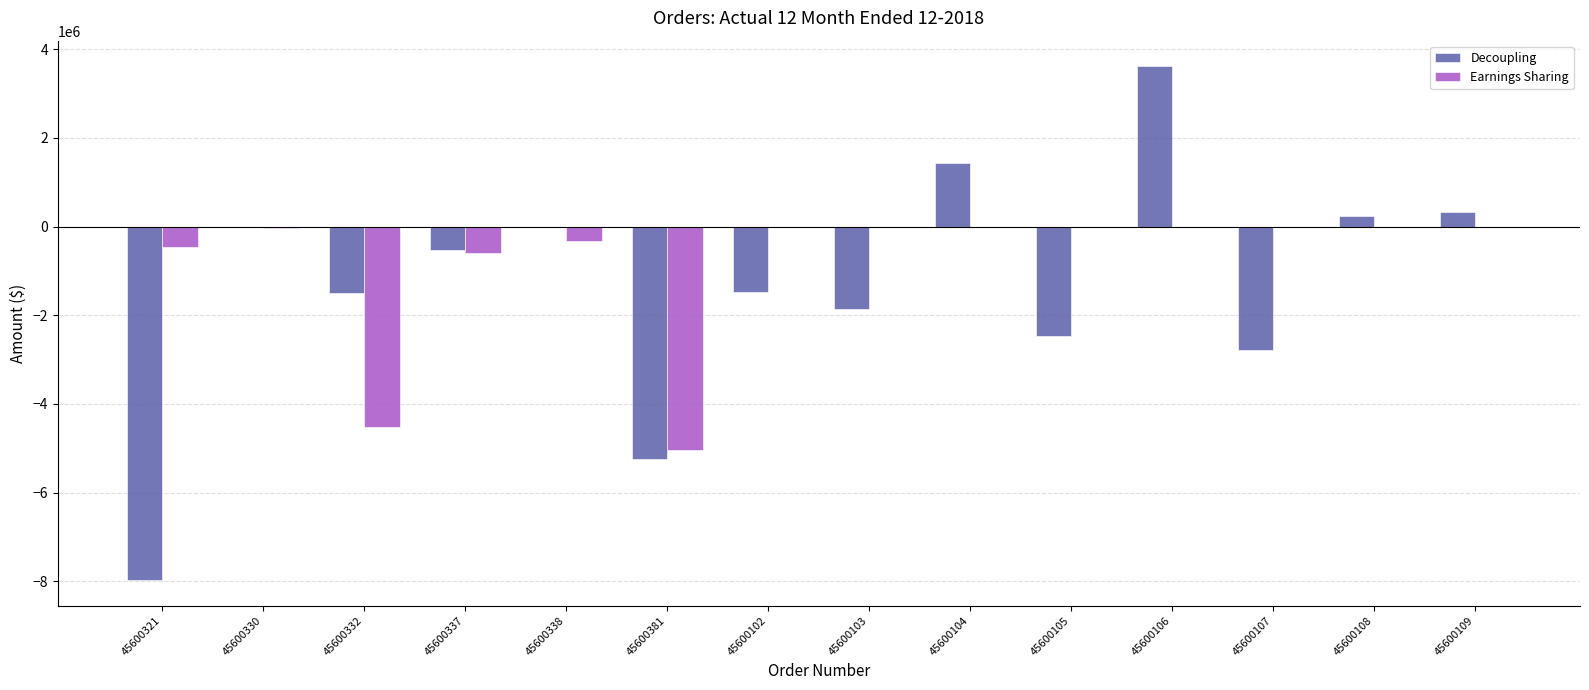

How many groups of bars are there?

14